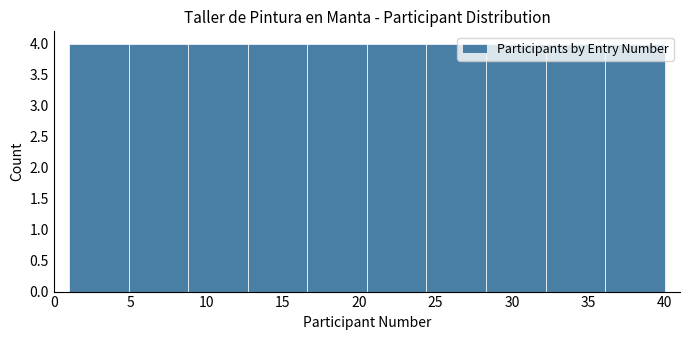

Reading left to right, list every bar in this chart as the range it spans on the x-axis followed by its height. Neither the bar edges nor the heights are printed on the chart, so give them approximately, as read against the axes.

1.0 to 4.9: 4
4.9 to 8.8: 4
8.8 to 12.7: 4
12.7 to 16.6: 4
16.6 to 20.5: 4
20.5 to 24.4: 4
24.4 to 28.3: 4
28.3 to 32.2: 4
32.2 to 36.1: 4
36.1 to 40.0: 4